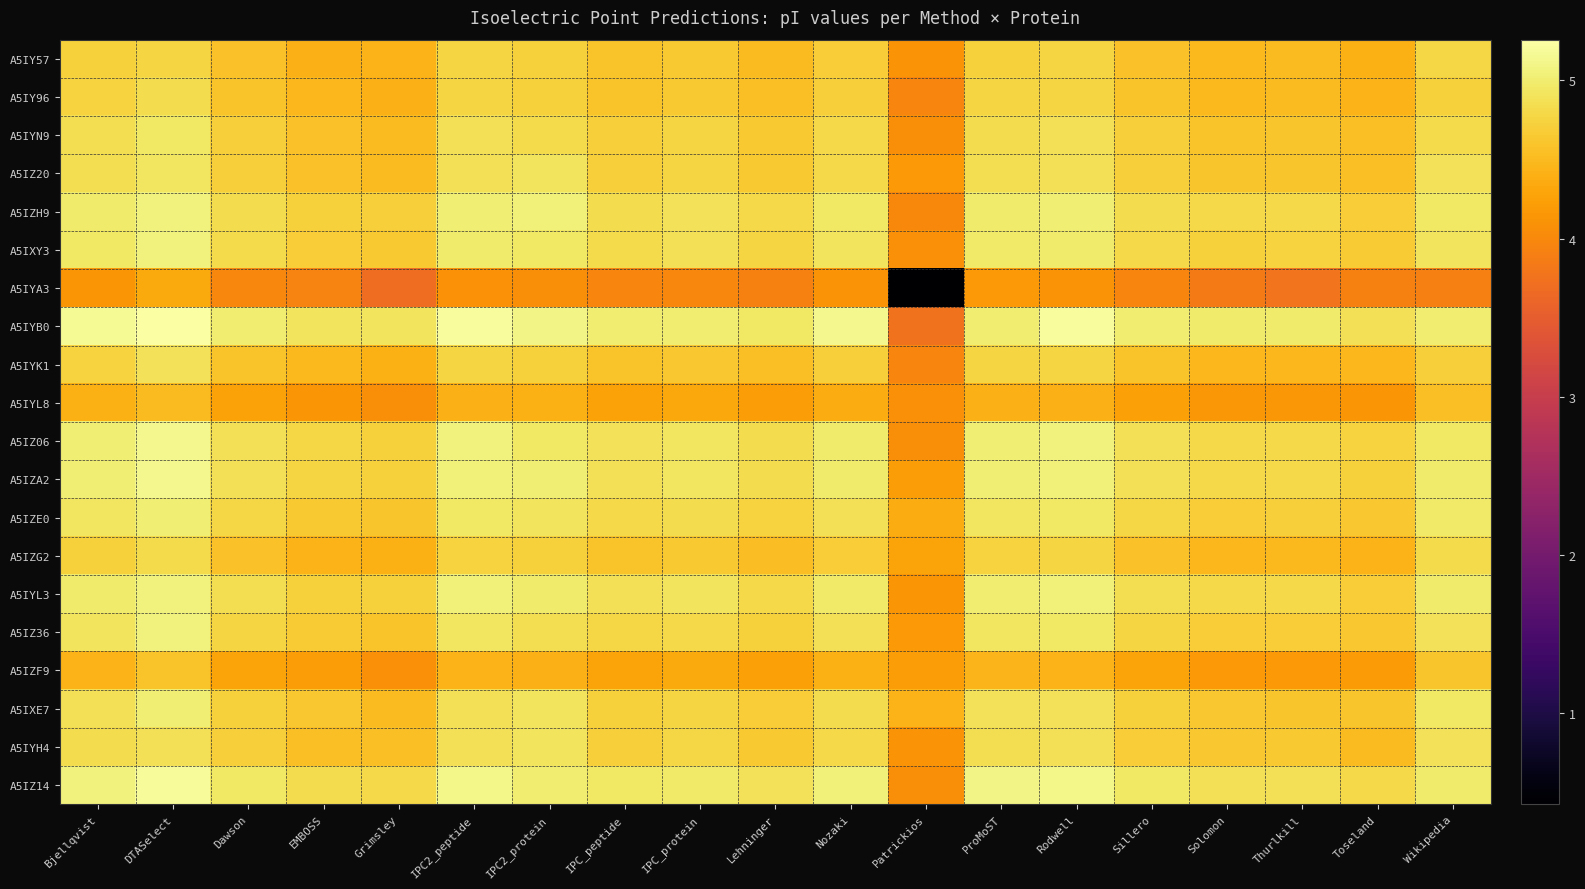

At how many categories does at least one series exceed 2?

19